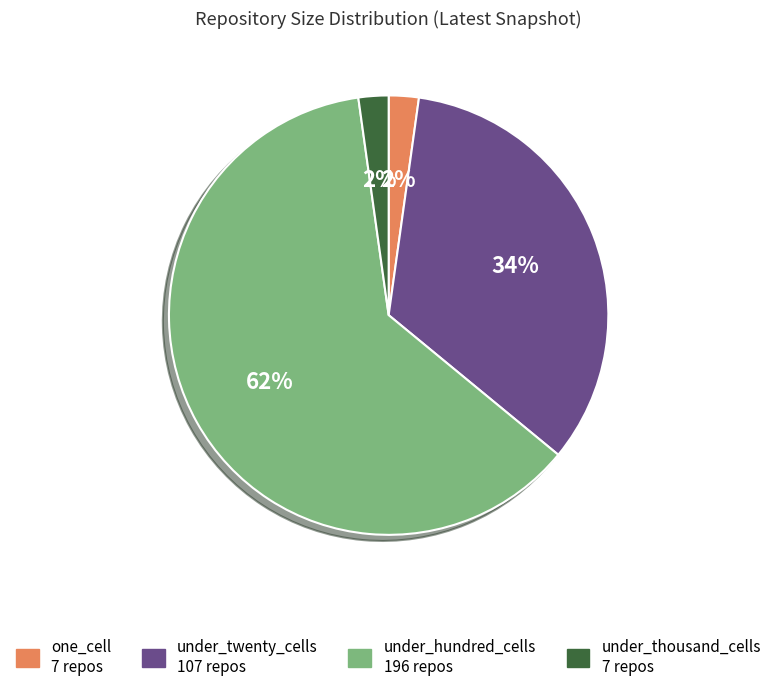

To the nearest percent, what is the average slice percentage?

25%